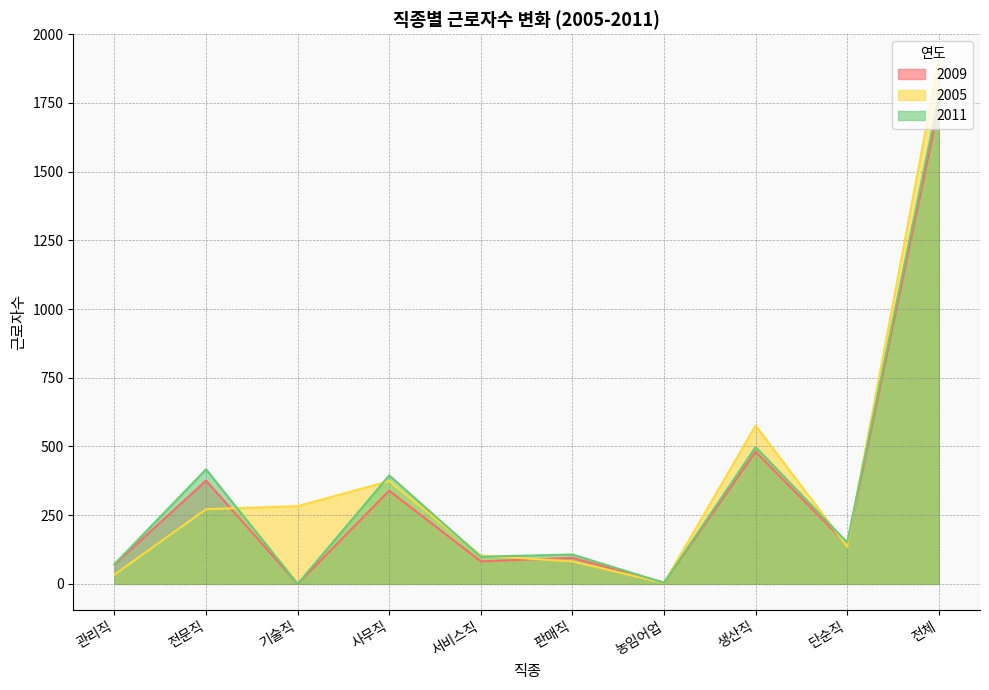

What are all the series names shown in the legend?

2009, 2005, 2011